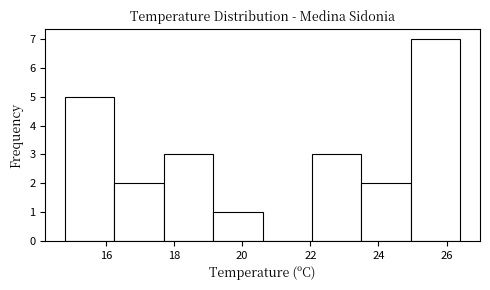

Reading left to right, list every bar in this chart as the range it spans on the x-axis followed by its height. Neither the bar edges nor the heights are printed on the chart, so give them approximately, as read against the axes.

14.80 to 16.25: 5
16.25 to 17.70: 2
17.70 to 19.15: 3
19.15 to 20.60: 1
20.60 to 22.05: 0
22.05 to 23.50: 3
23.50 to 24.95: 2
24.95 to 26.40: 7